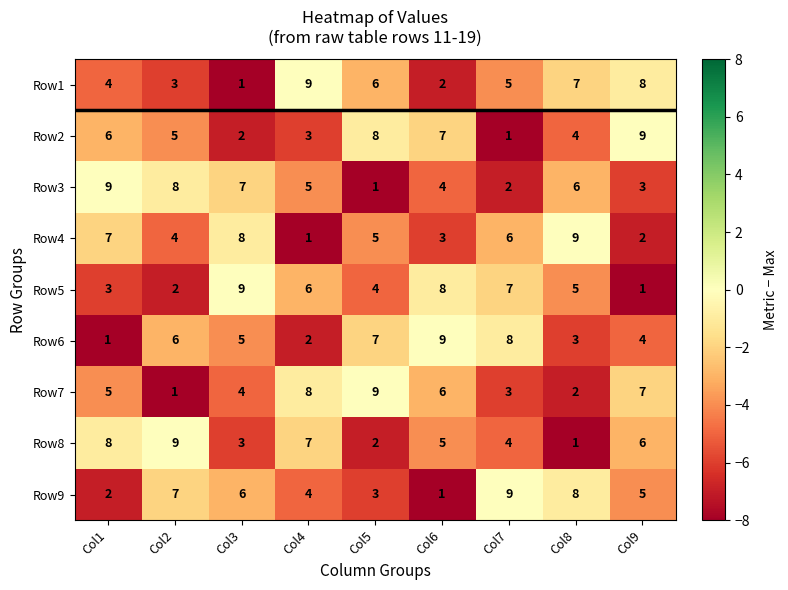

The Row7 series shows 11 at Col9. True or false?

False